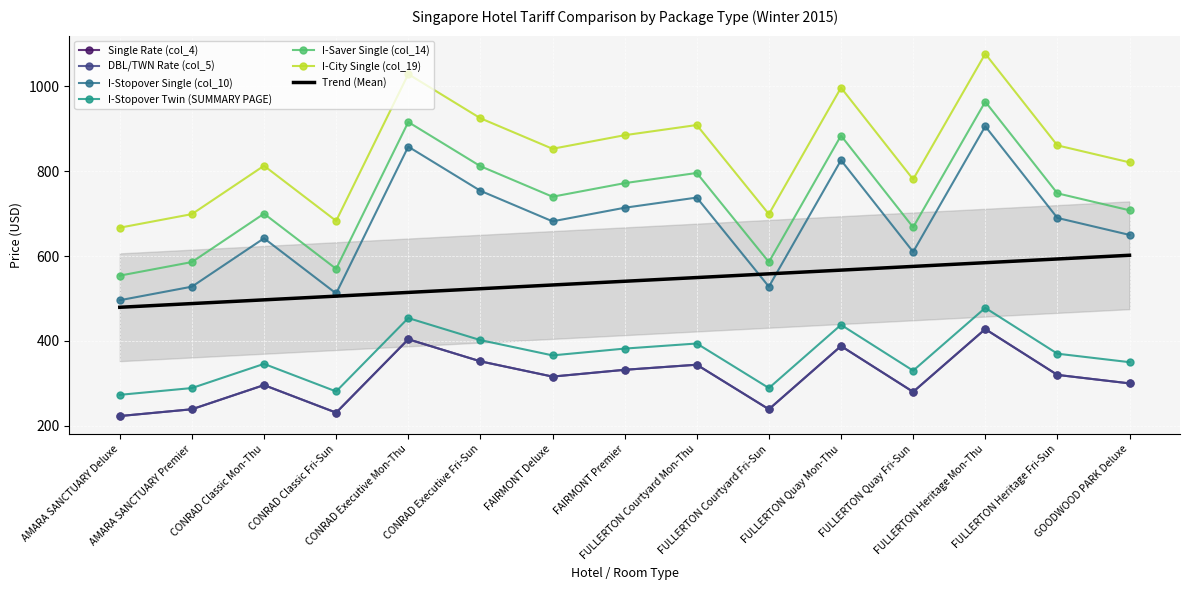

List the series in order of their peak value, lowest first.

Single Rate (col_4), DBL/TWN Rate (col_5), I-Stopover Twin (SUMMARY PAGE), I-Stopover Single (col_10), I-Saver Single (col_14), I-City Single (col_19)